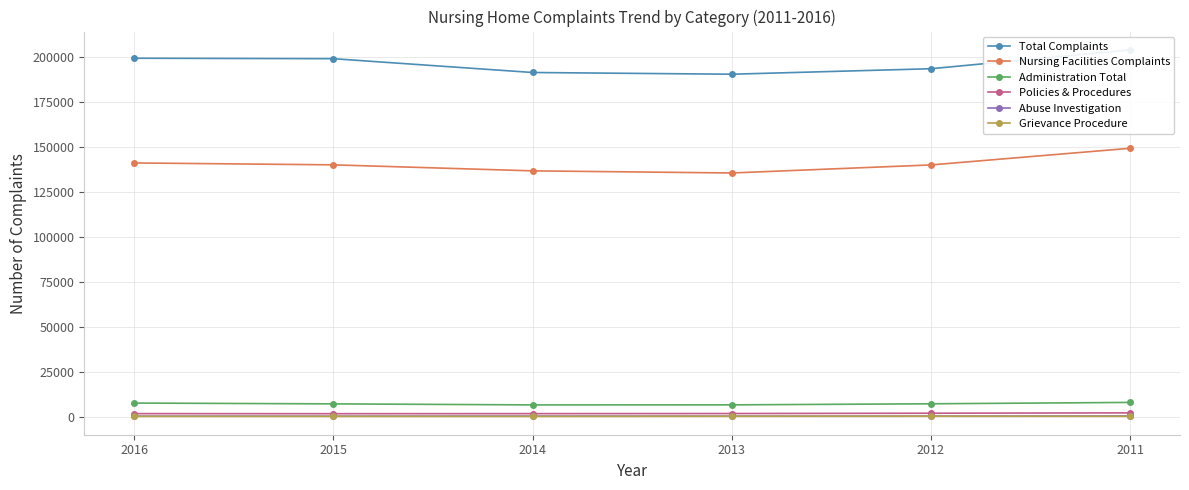

Between 2012 and 2011, which is larger?

2011